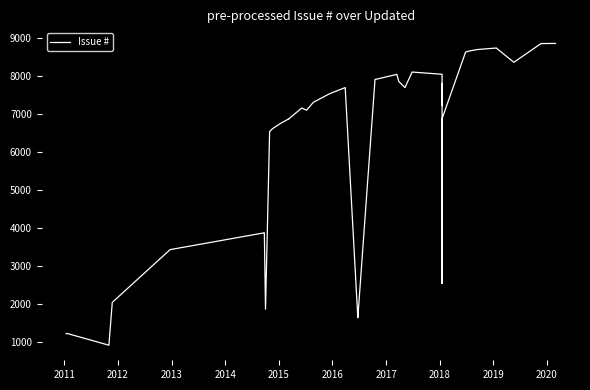

What is the difference between the maximum and minimum values?

7935